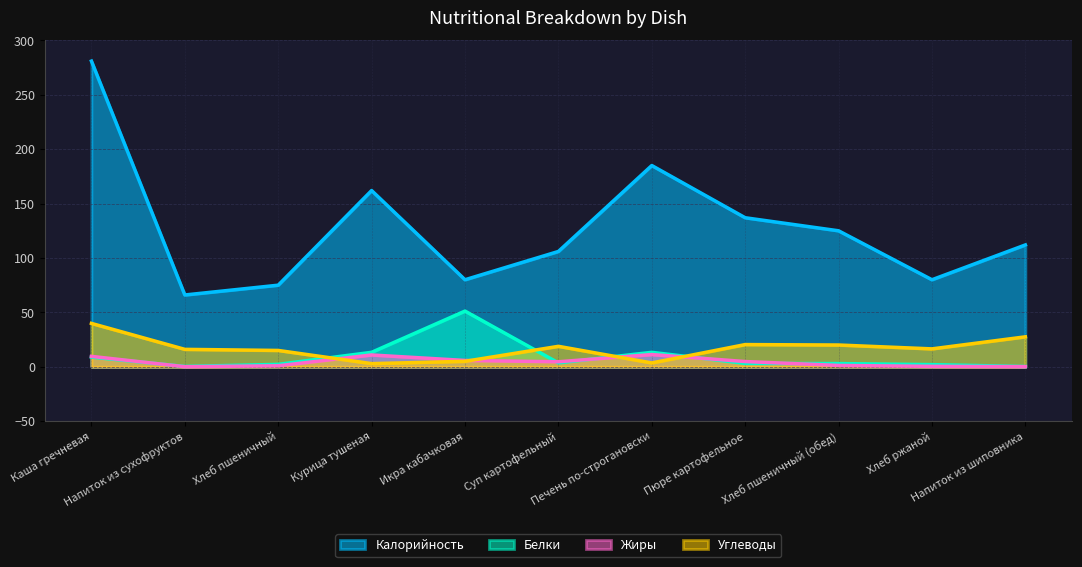

The value of Белки at Напиток из шиповника is 0.2. True or false?

True